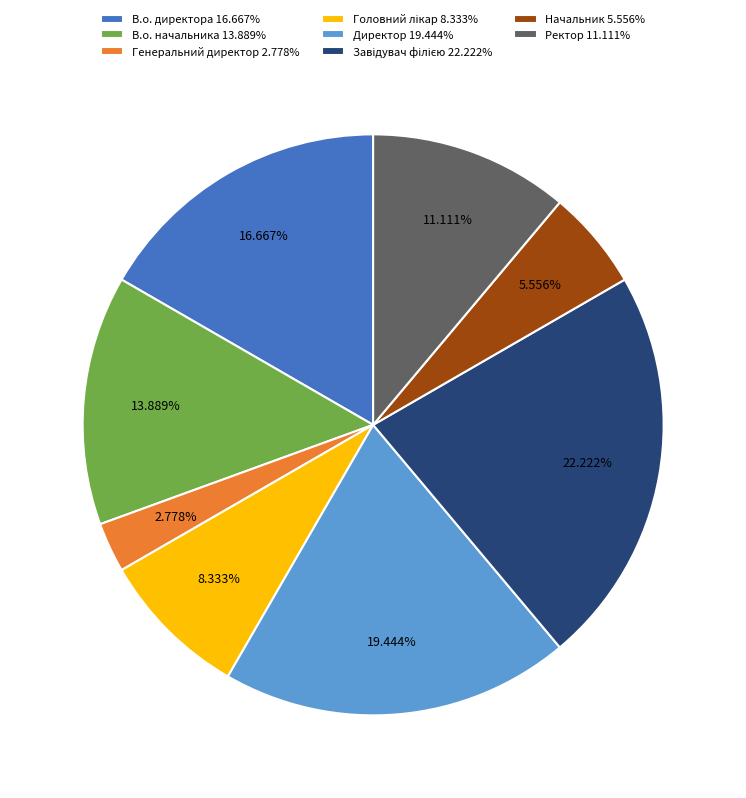

Between Начальник 5.556% and В.о. начальника 13.889%, which is larger?

В.о. начальника 13.889%